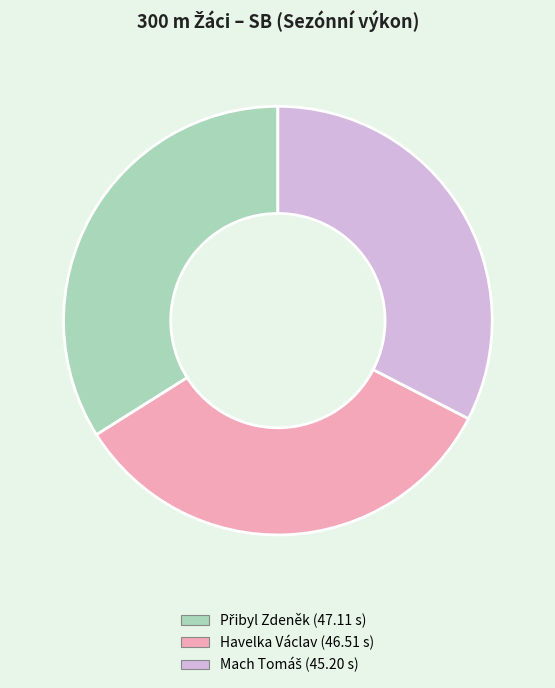

Is there any slice that represents more than half of the pie?

No